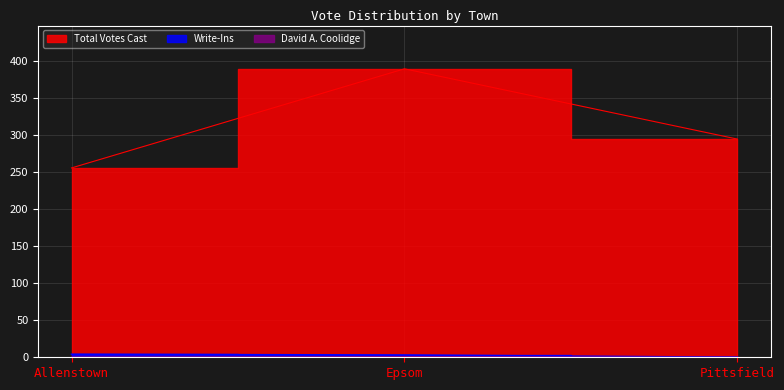

What are all the series names shown in the legend?

Write-Ins, Total Votes Cast, David A. Coolidge